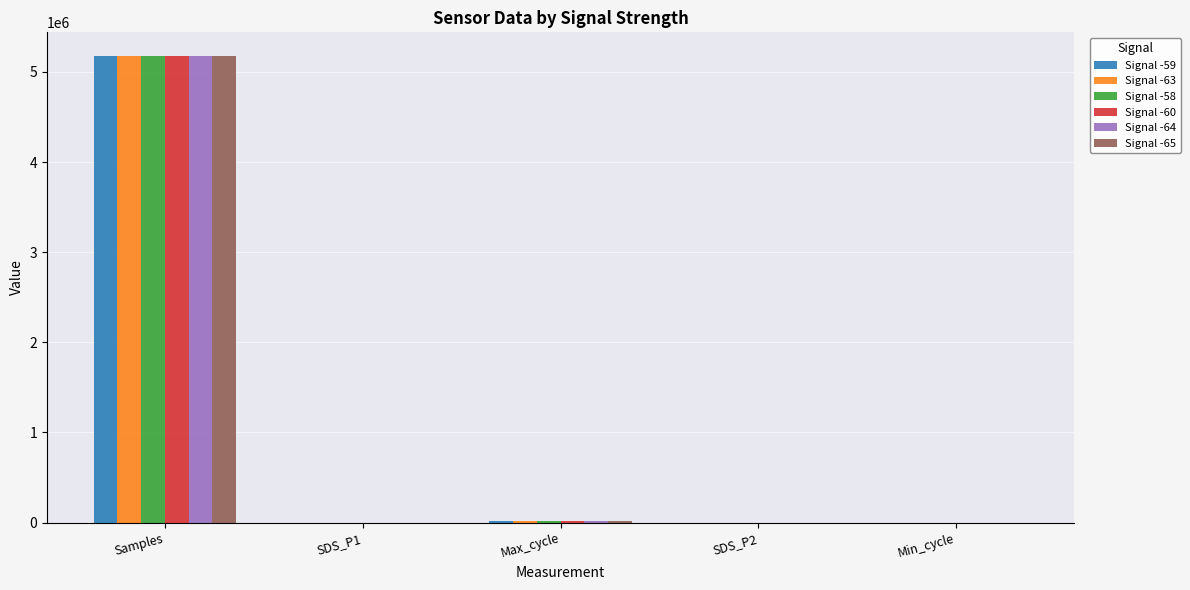

At which category is the sum across all series the highest?

Samples